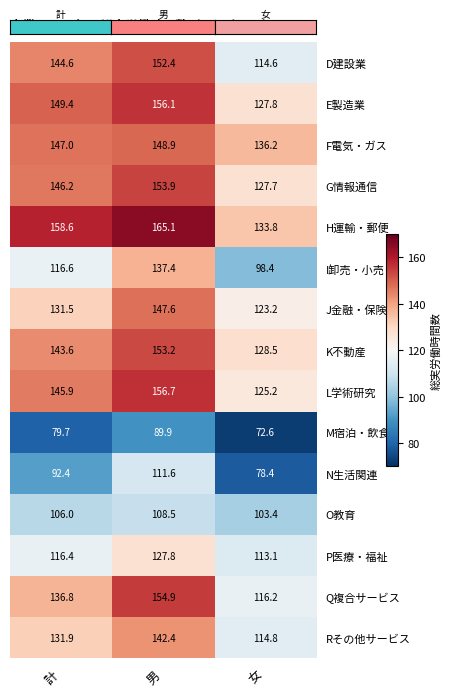

Which series has the widest spread of values?

I卸売・小売